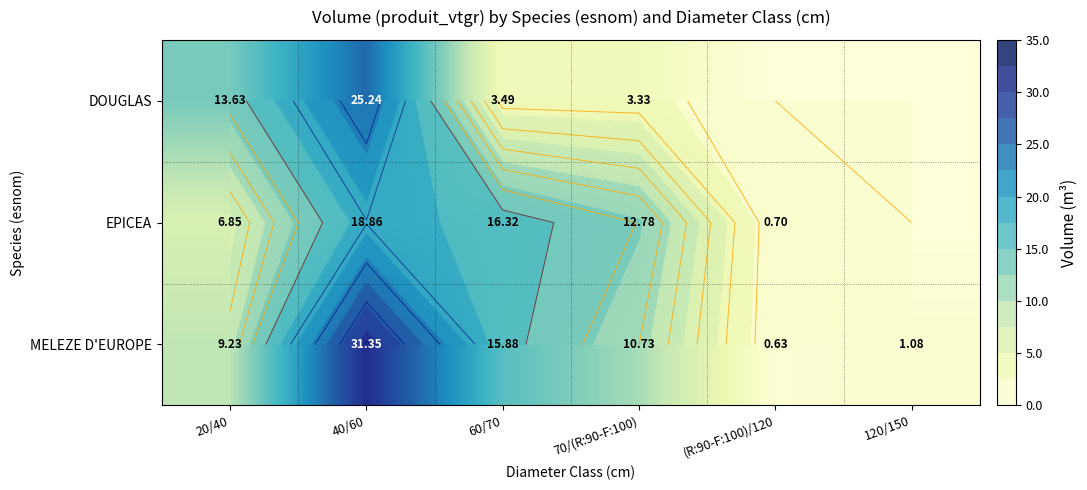

What is the highest value of the EPICEA series?

18.9